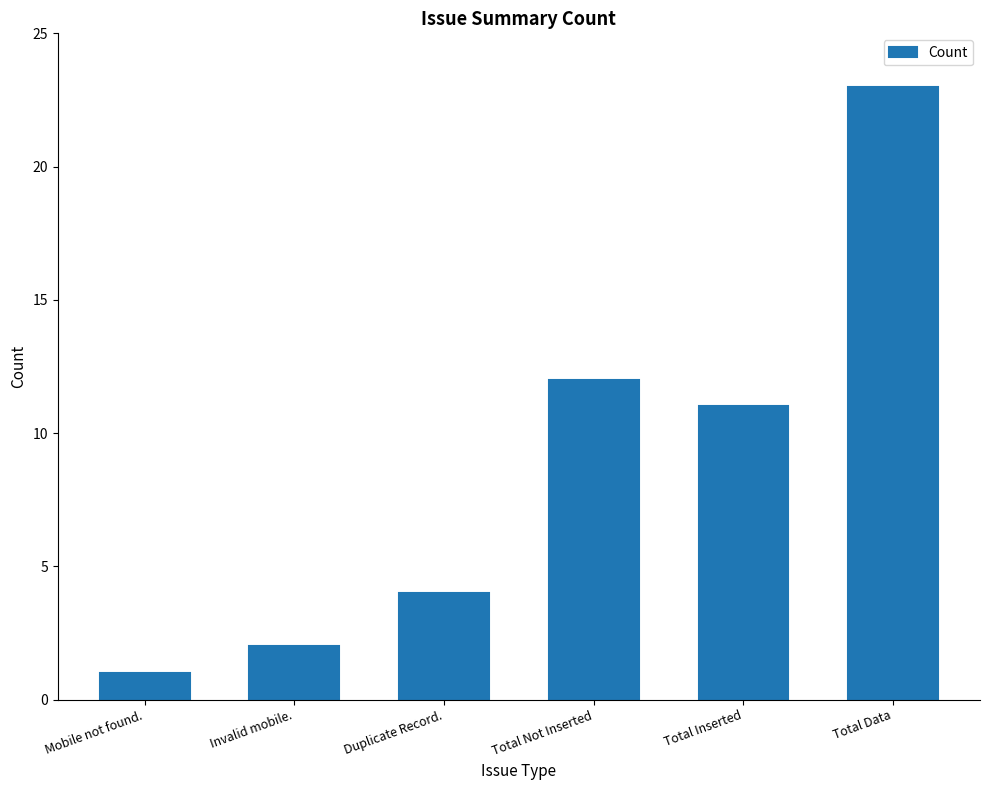

What is the difference between the values at Invalid mobile. and Duplicate Record.?

2